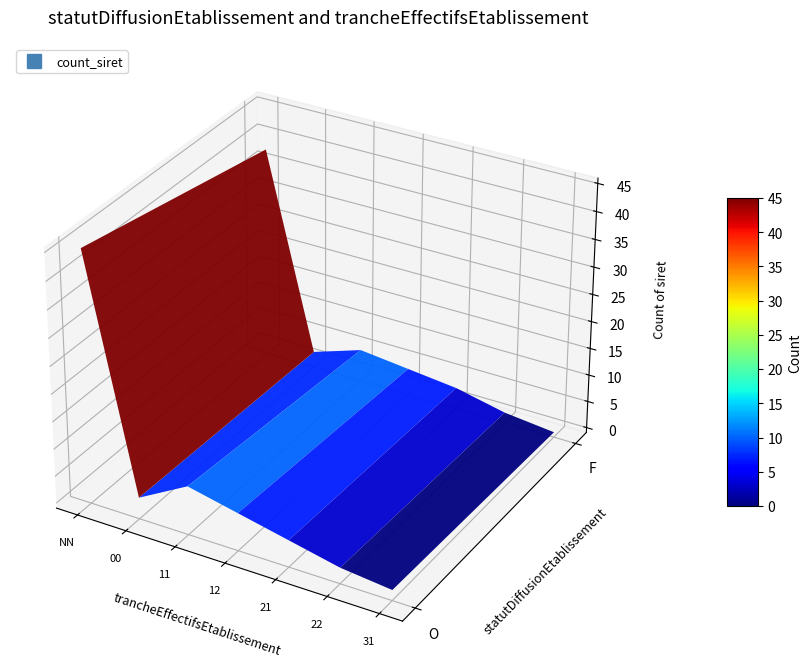

How many F_11 values are between 0 and 3?

6